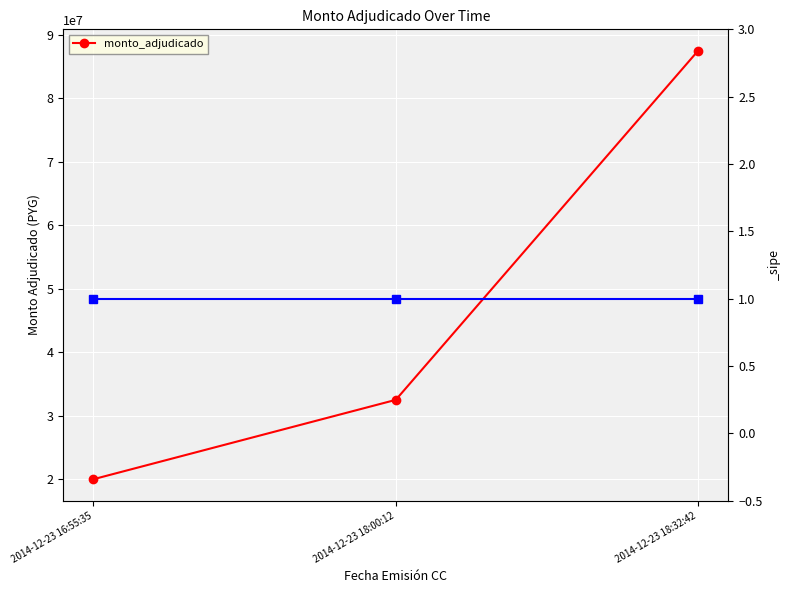

List the labels in order of value, largest first.

2014-12-23 18:32:42, 2014-12-23 18:00:12, 2014-12-23 16:55:35